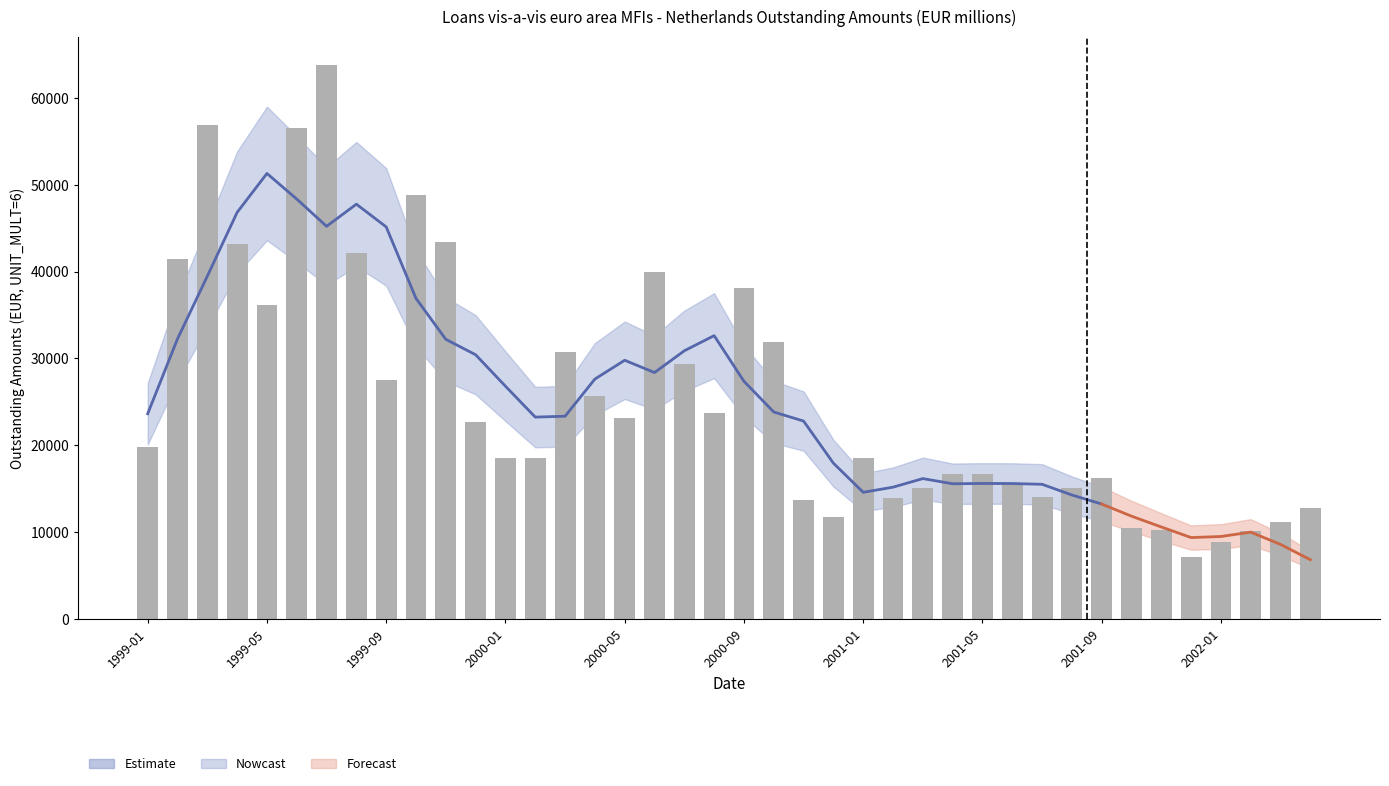

What is the minimum value shown in the chart?

7093